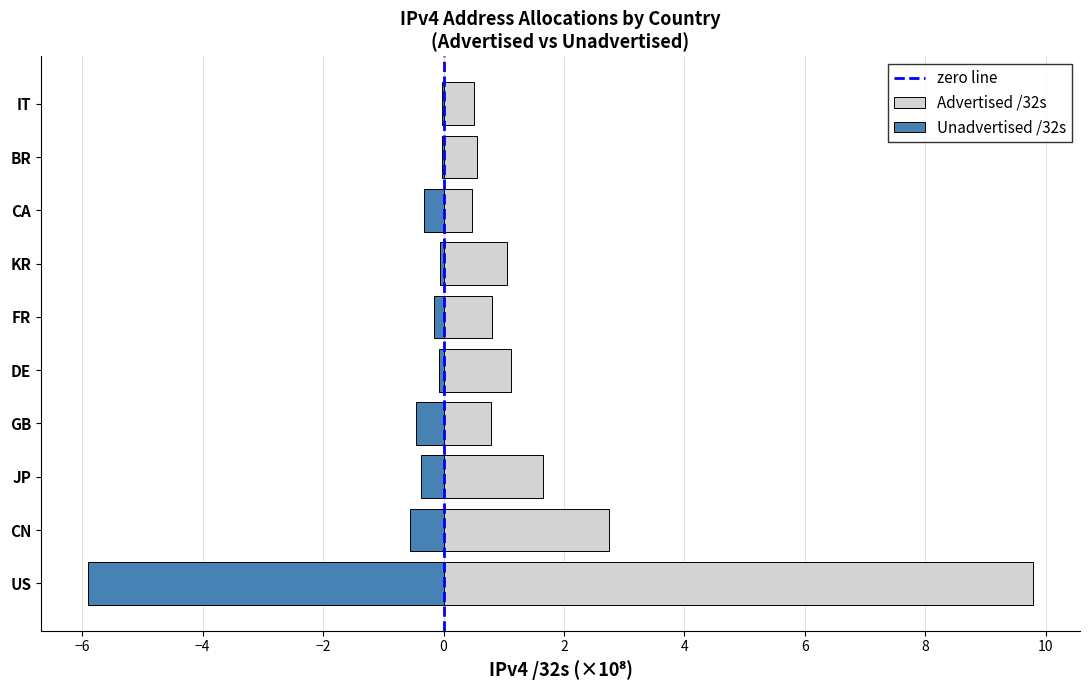

How many distinct data groups are displayed?

2